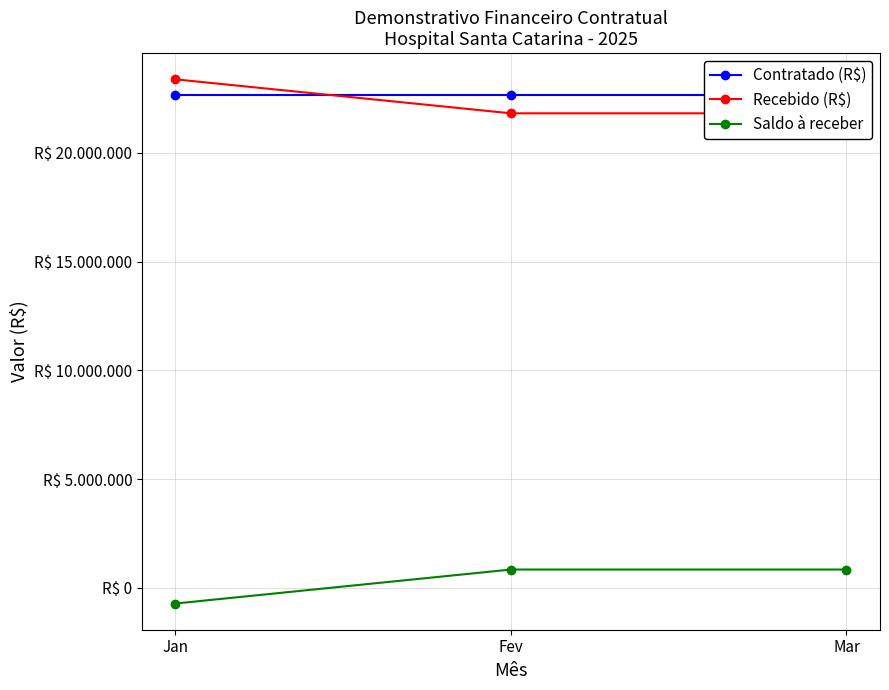

What is the label of the 2nd point from the right?

Fev